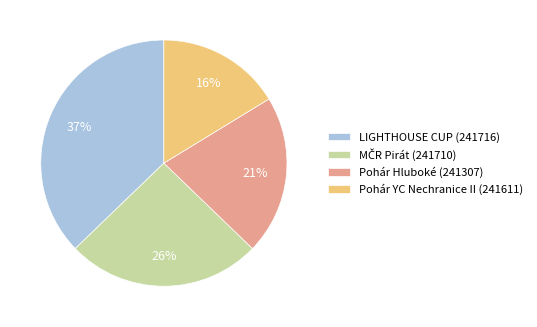

To the nearest percent, what percentage of the pie is Pohár YC Nechranice II (241611)?

16%